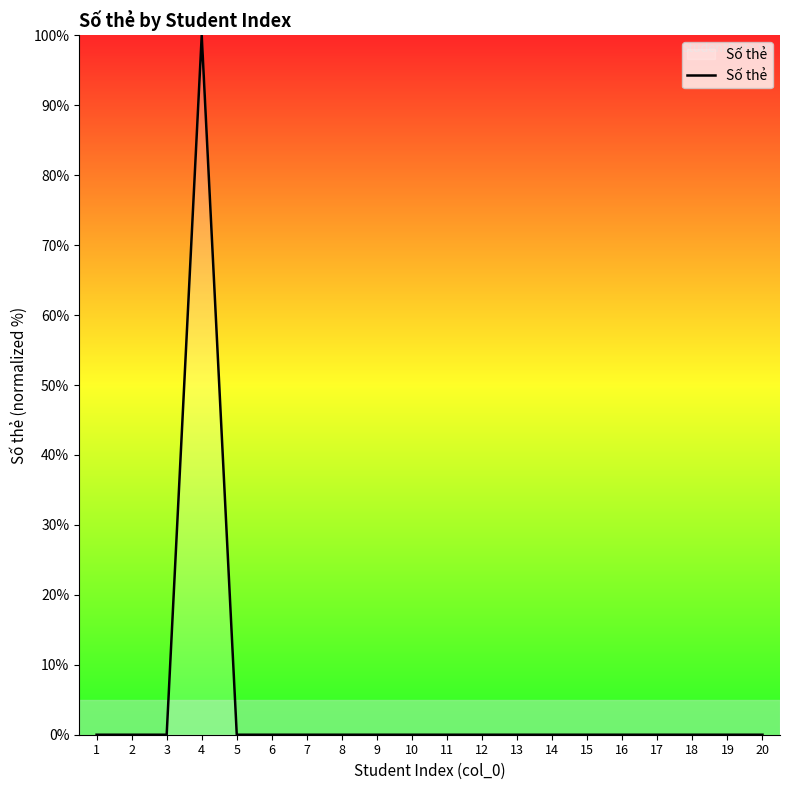

What is the difference between the maximum and minimum values?

100.0